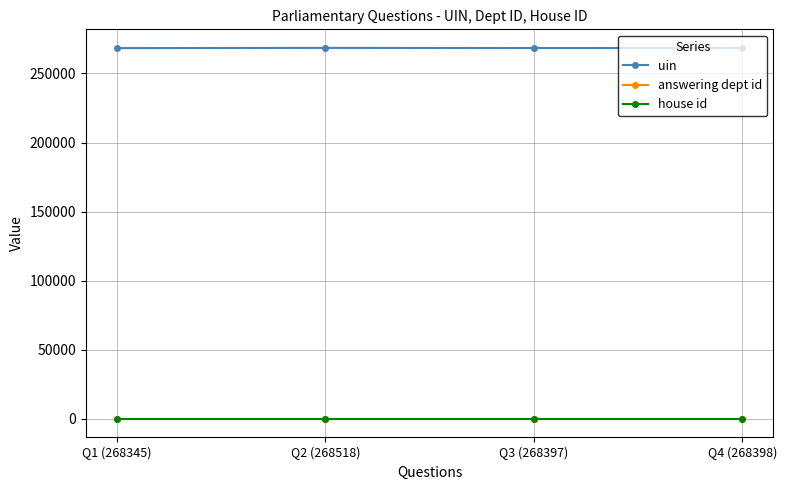

What position from the left is Q3 (268397)?

3